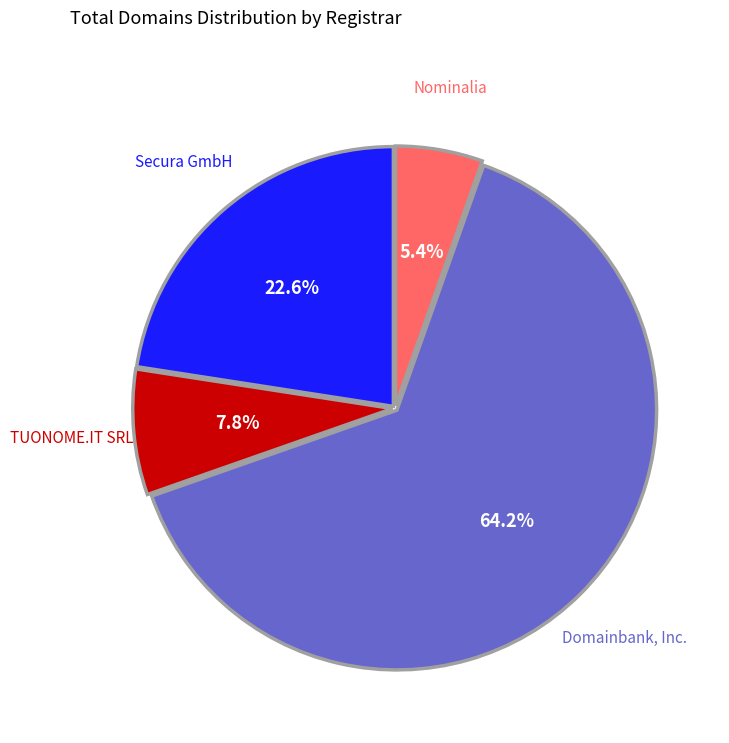

To the nearest percent, what percentage of the pie is TUONOME.IT SRL?

8%